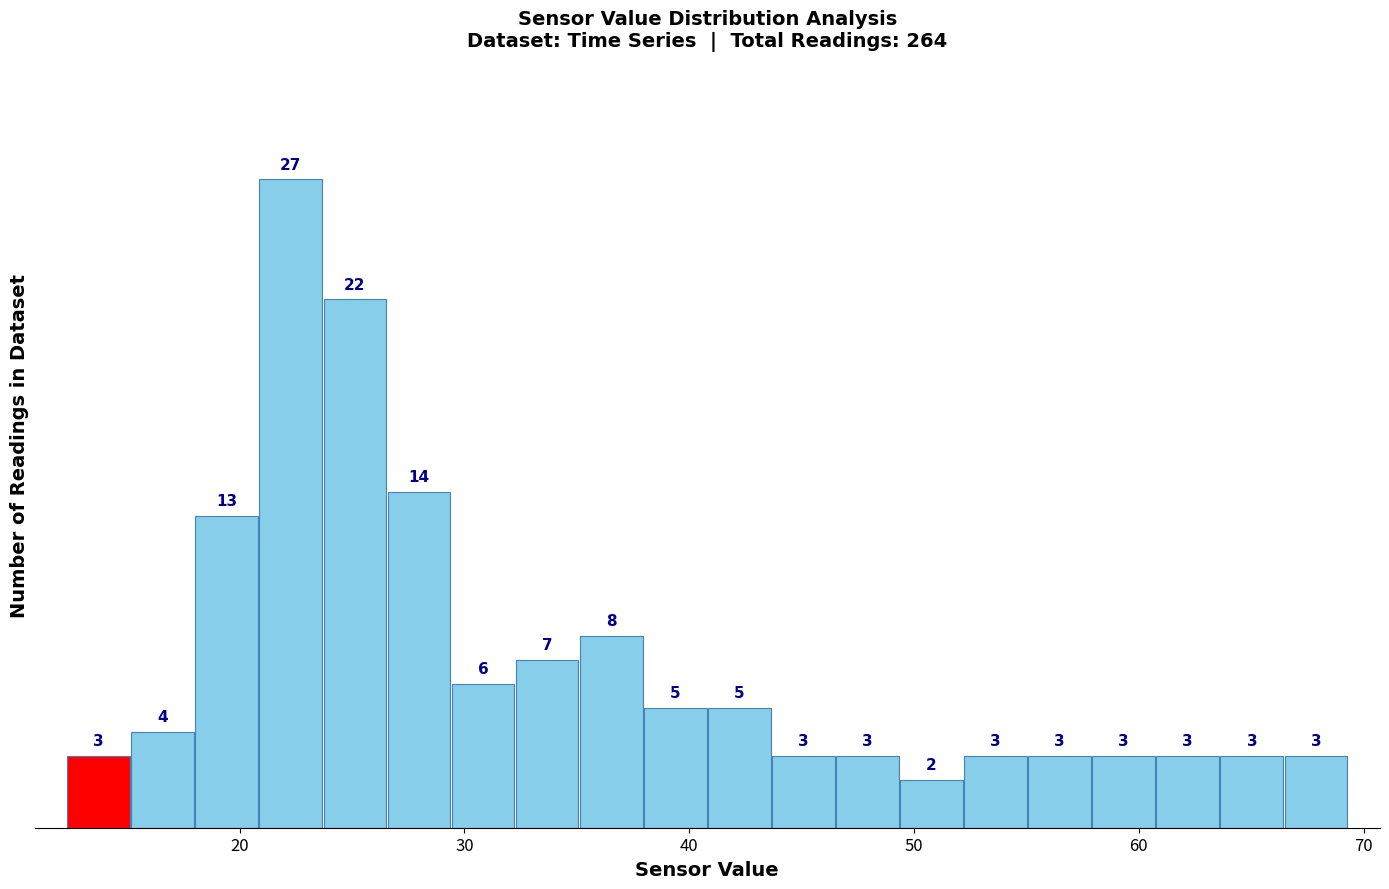

Read against the x-axis, roughly where is the centre of the tallest bar?

22